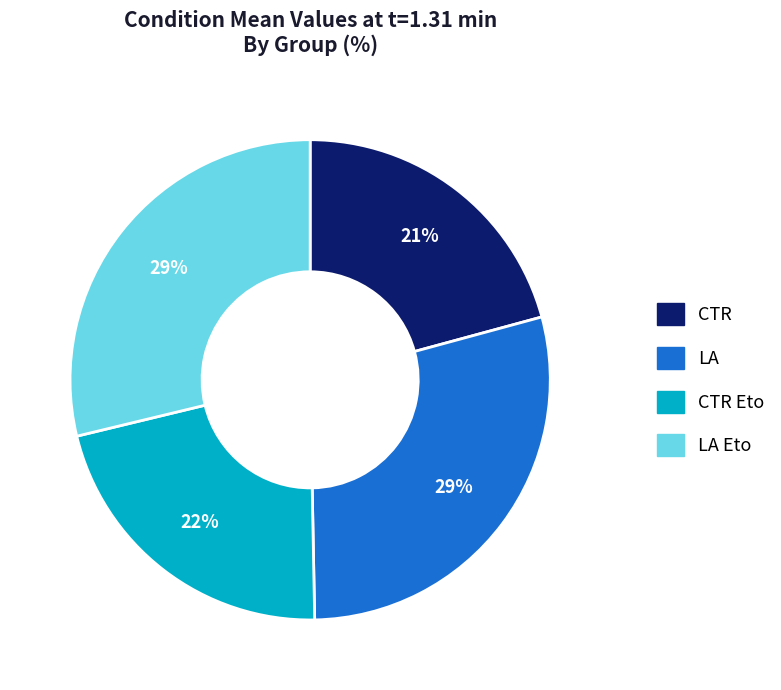

How many segments does this pie chart have?

4